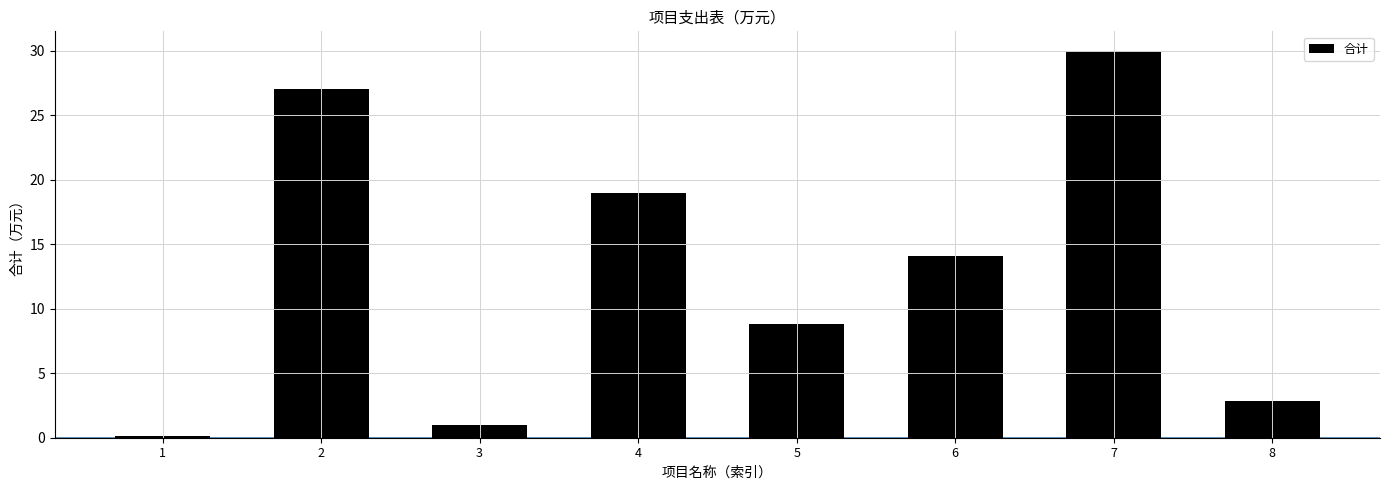

What is the maximum value shown in the chart?

30.0